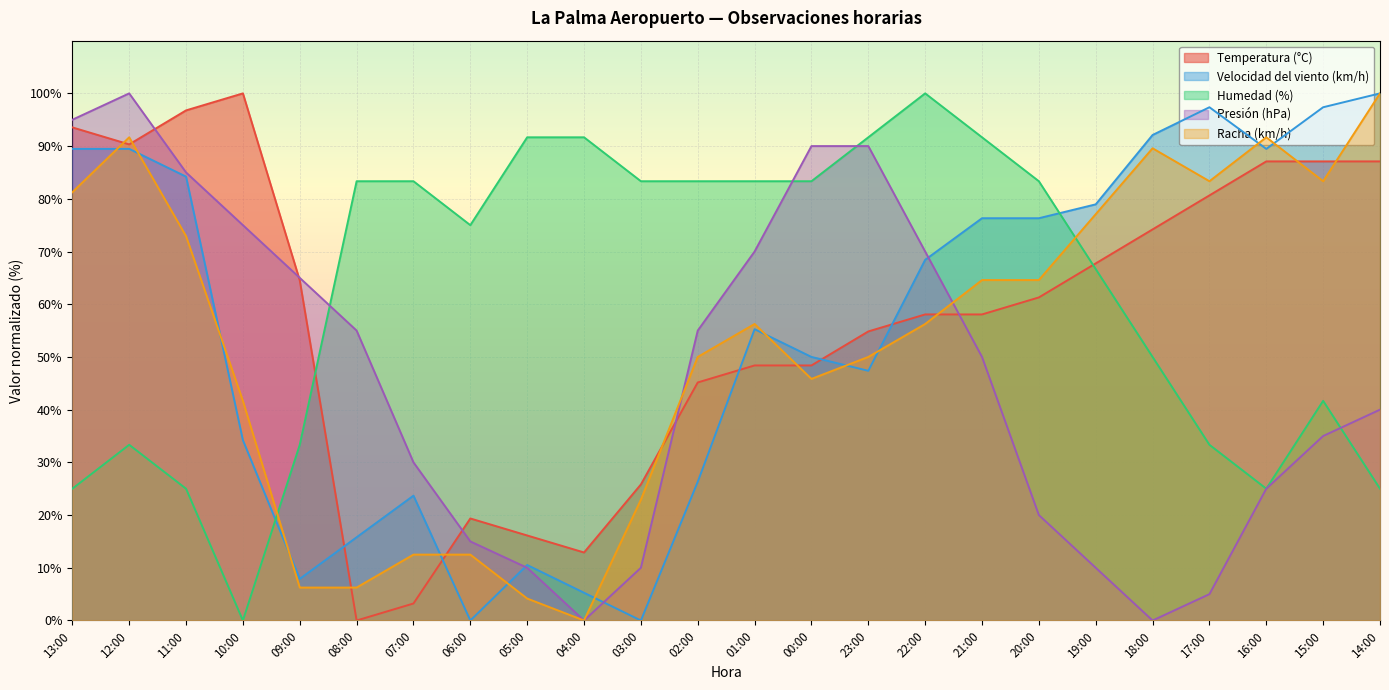

List the labels in order of Velocidad del viento (km/h) value, largest first.

14:00, 17:00, 15:00, 18:00, 13:00, 12:00, 16:00, 11:00, 19:00, 21:00, 20:00, 22:00, 01:00, 00:00, 23:00, 10:00, 02:00, 07:00, 08:00, 05:00, 09:00, 04:00, 06:00, 03:00